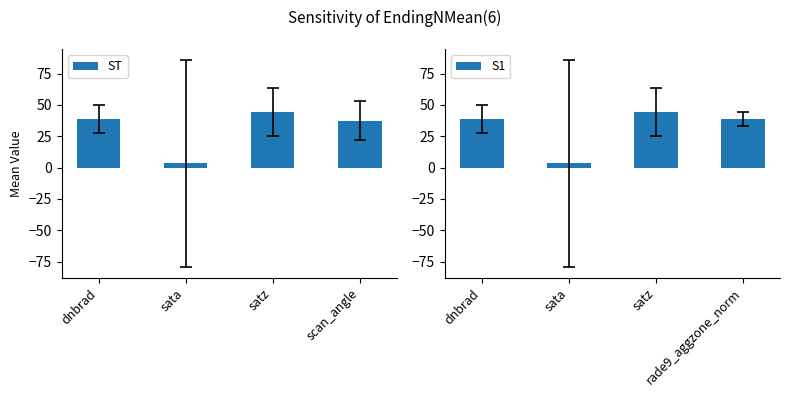

How many groups of bars are there?

4